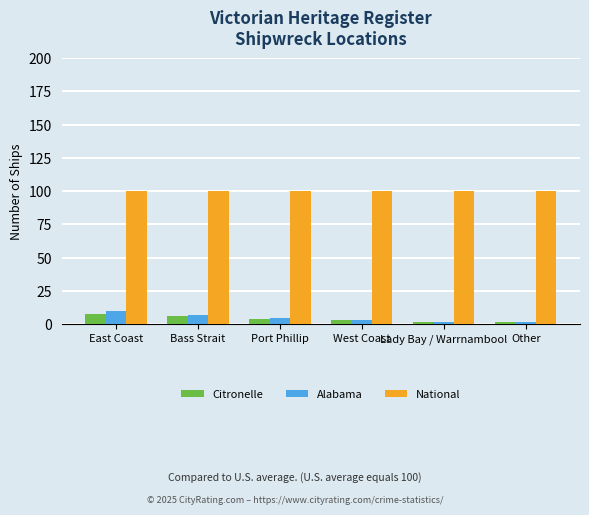

What is the total value across all series at West Coast?

106